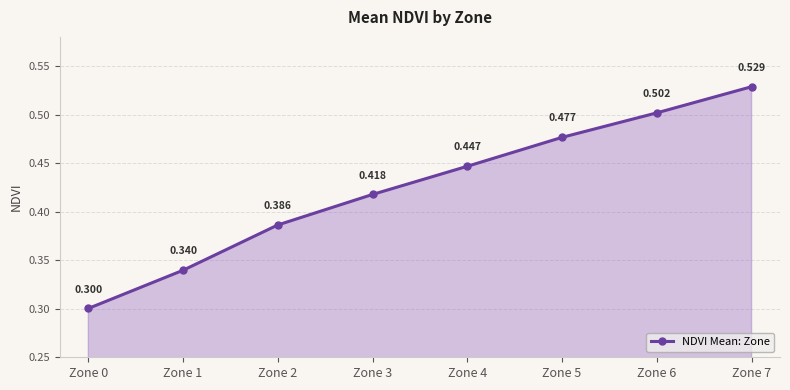

List the labels in order of value, largest first.

Zone 7, Zone 6, Zone 5, Zone 4, Zone 3, Zone 2, Zone 1, Zone 0